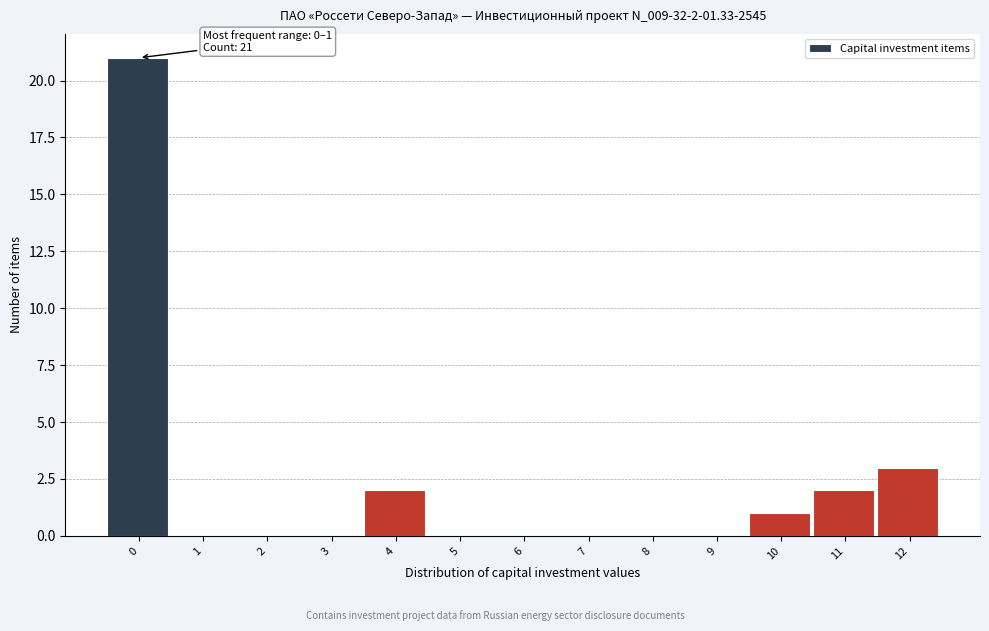

Reading right to left, extract all data points from this chart.

12=3	11=2	10=1	9=0	8=0	7=0	6=0	5=0	4=2	3=0	2=0	1=0	0=21